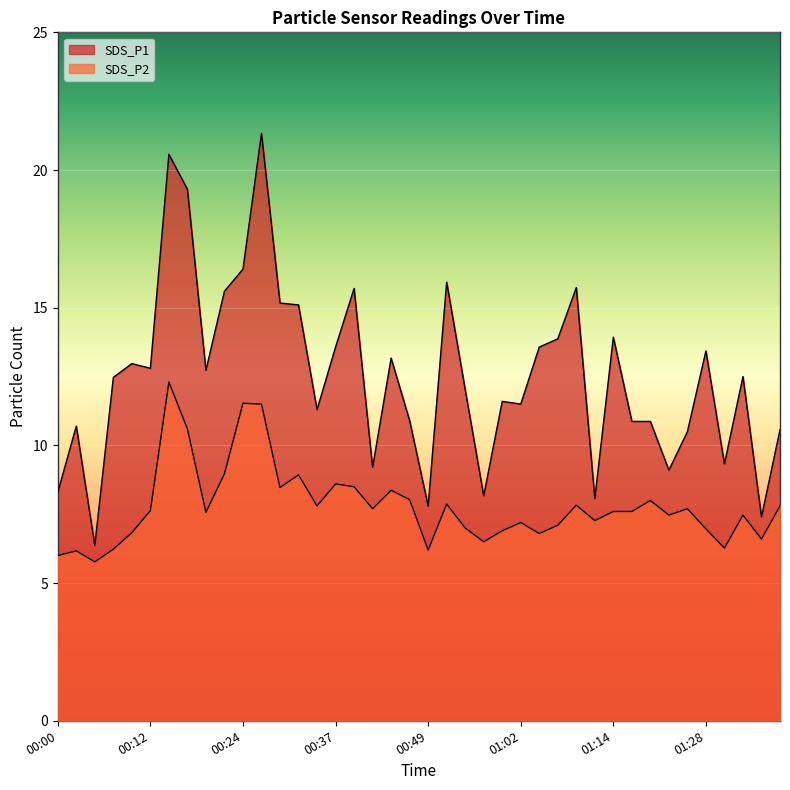

True or false: SDS_P2 and SDS_P1 intersect in this chart.

False